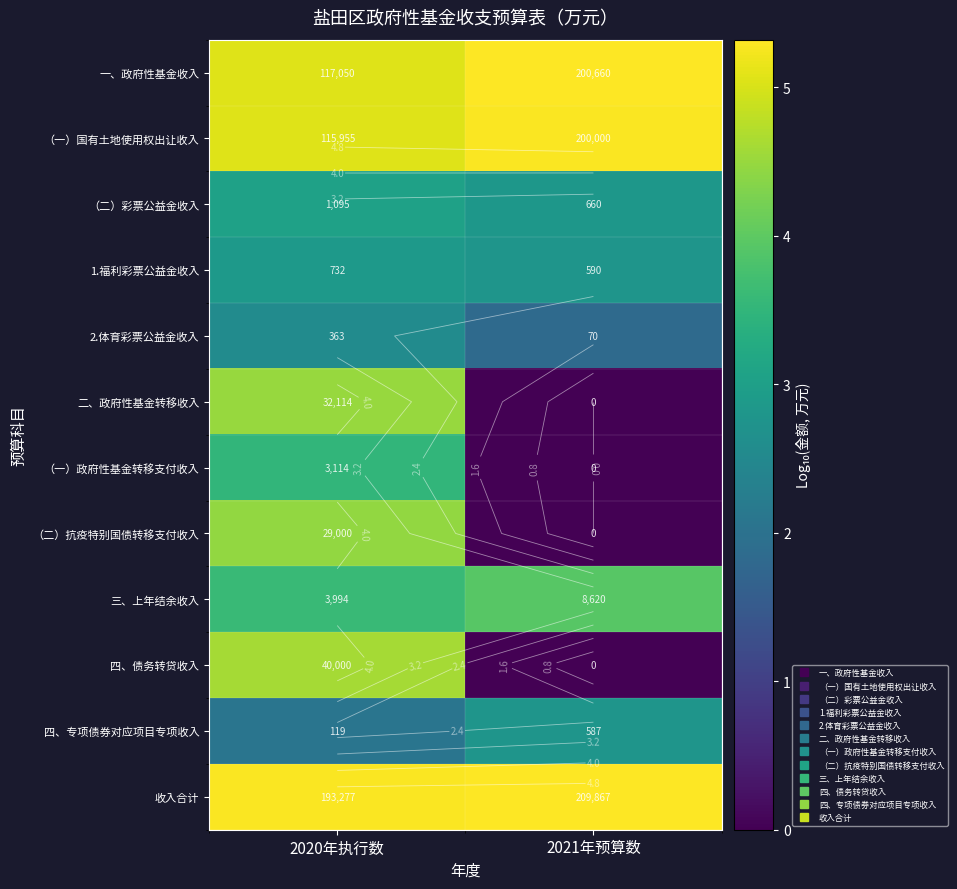

Read the 1.福利彩票公益金收入 value at 2021年预算数.

2.8